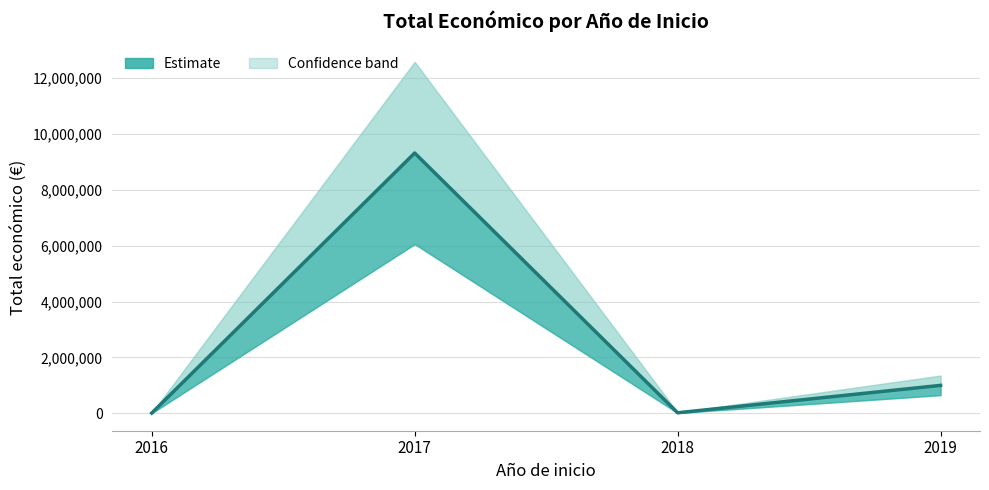

Is it true that Total económico equals 7980 at 2016?

True